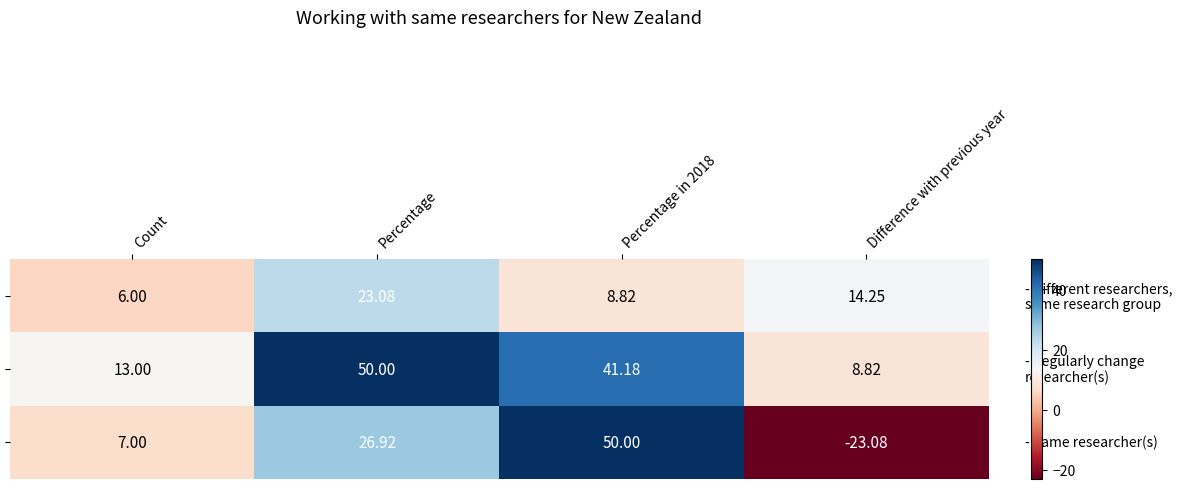

Which category has the lowest value across all series?

Difference with previous year